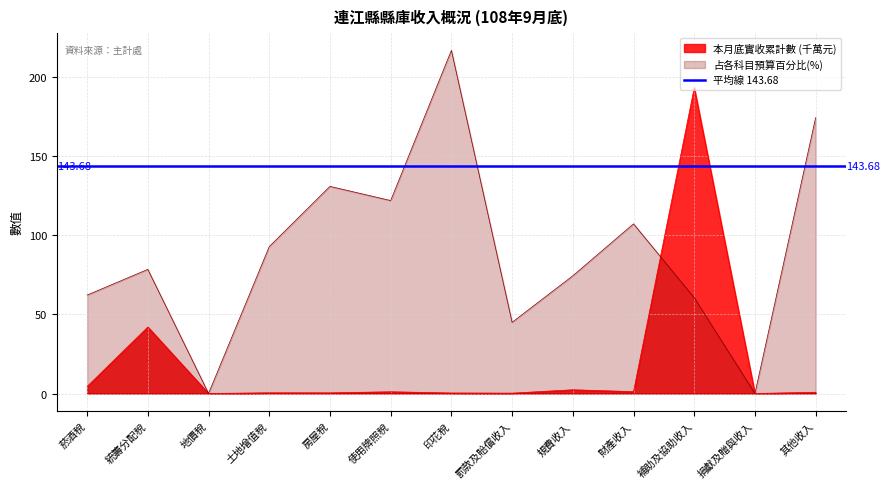

List the series in order of their peak value, lowest first.

本月底實收累計數, 占預算百分比(%)